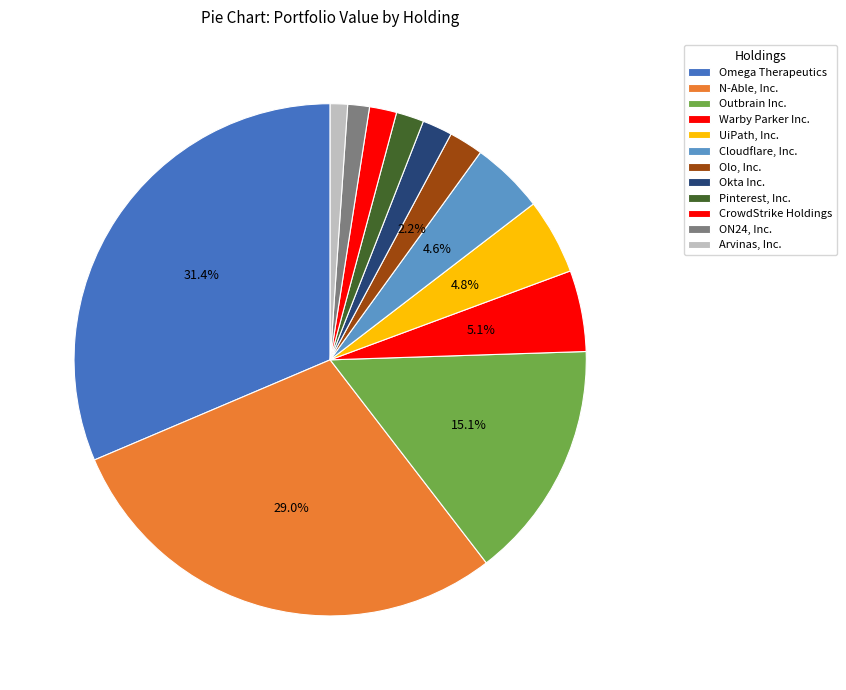

Count the number of slices in the pie.

12